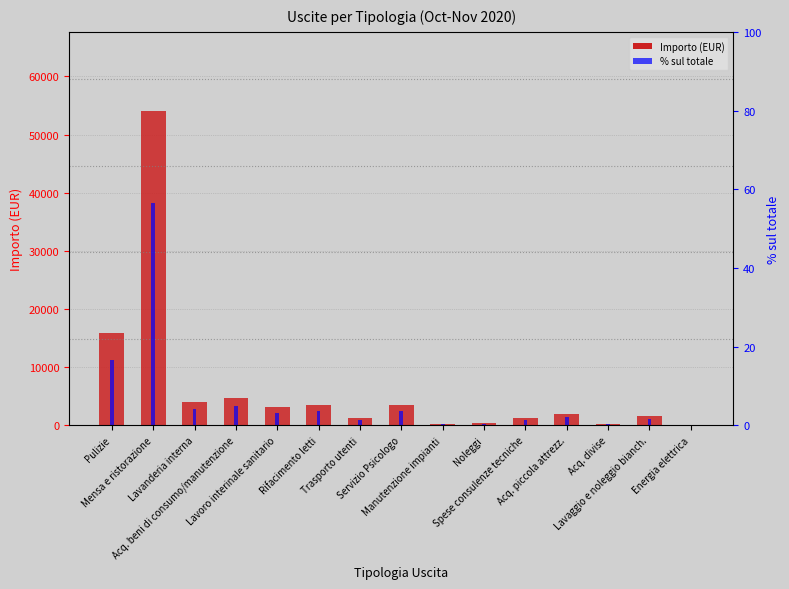

How many bars are there in each group?

2